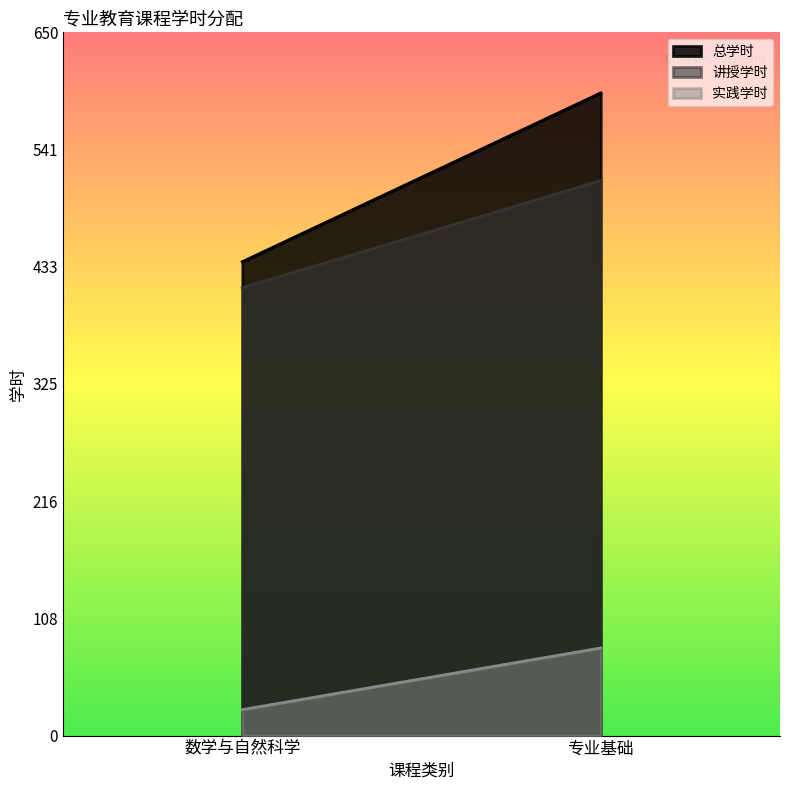

True or false: 讲授学时 has a value of 513 at 专业基础.

True